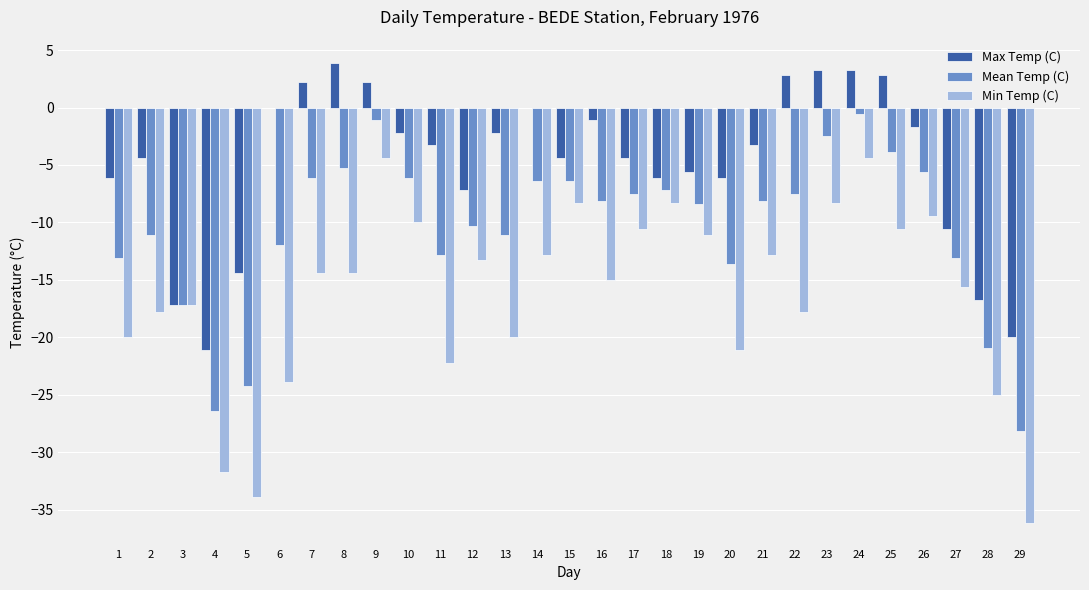

Is the value of Min Temp (C) at 1 greater than the value of Max Temp (C) at 11?

No